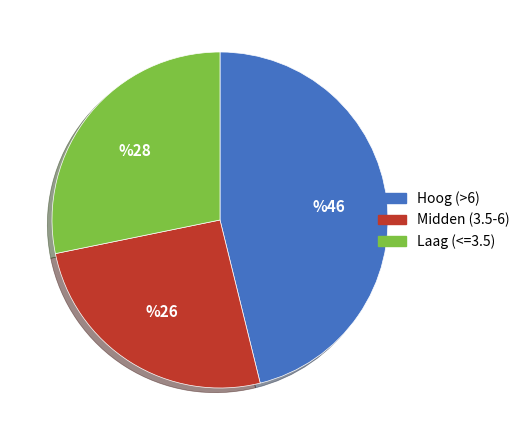

Which category has the smallest portion of the pie?

Midden (3.5-6)